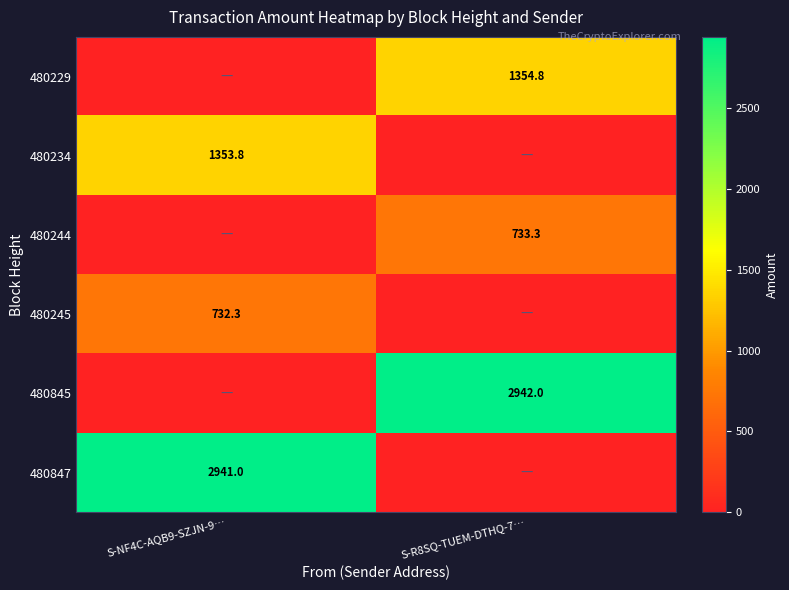

Is it true that 480244 equals 733.3 at S-R8SQ-TUEM-DTHQ-7…?

True